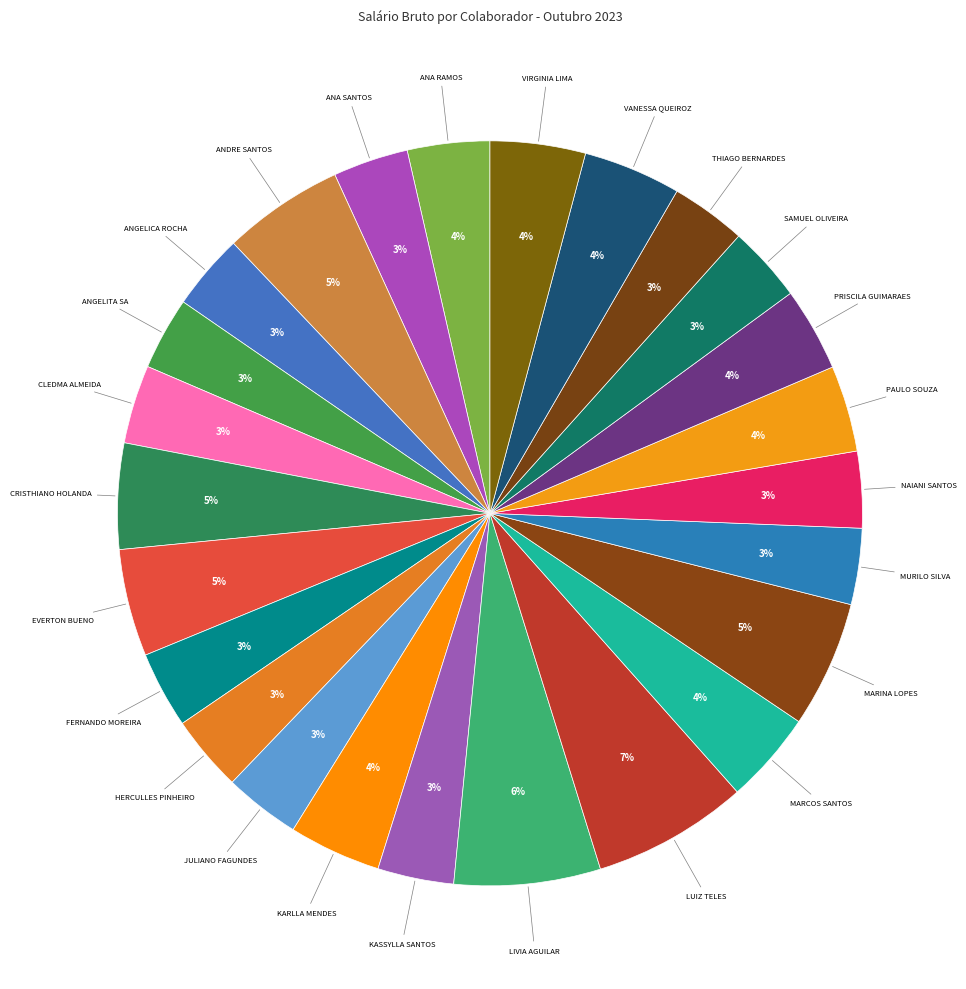

Count the number of slices in the pie.

25